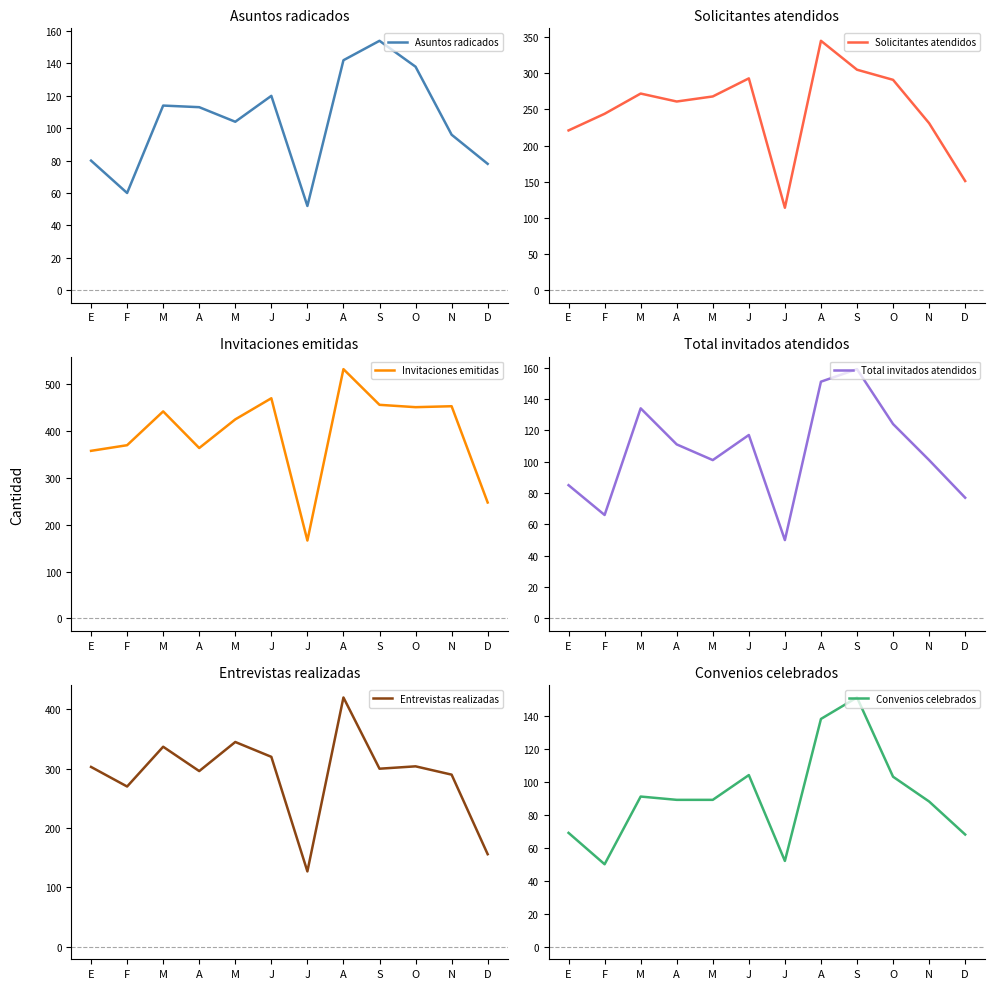

What is the spread (max minus min) of values at S?

304